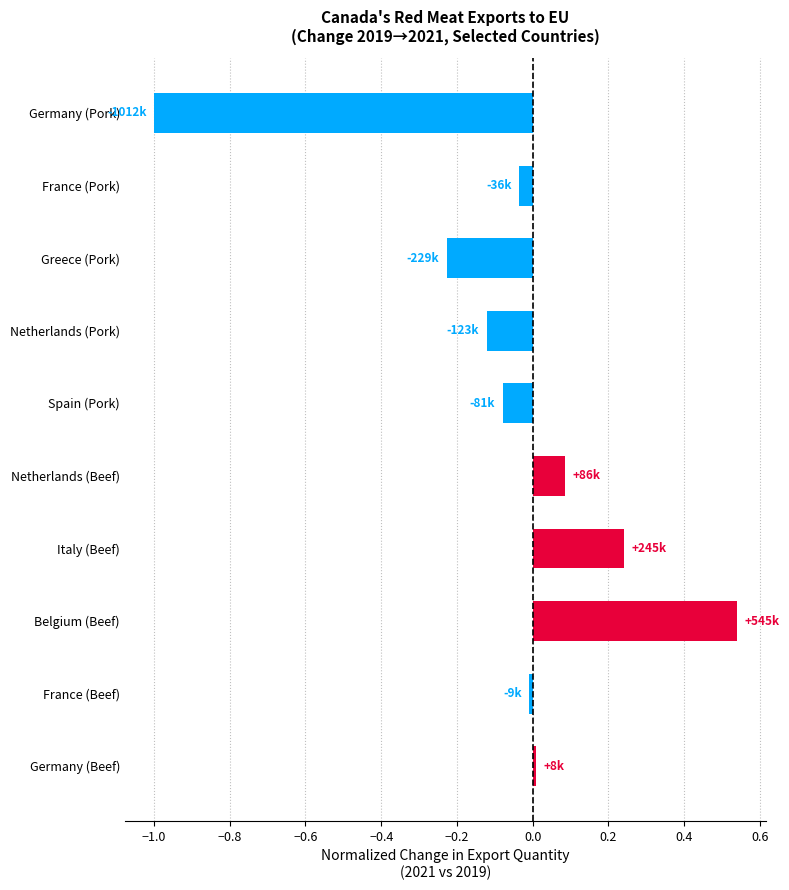

Which label corresponds to the largest value in the chart?

Belgium (Beef)